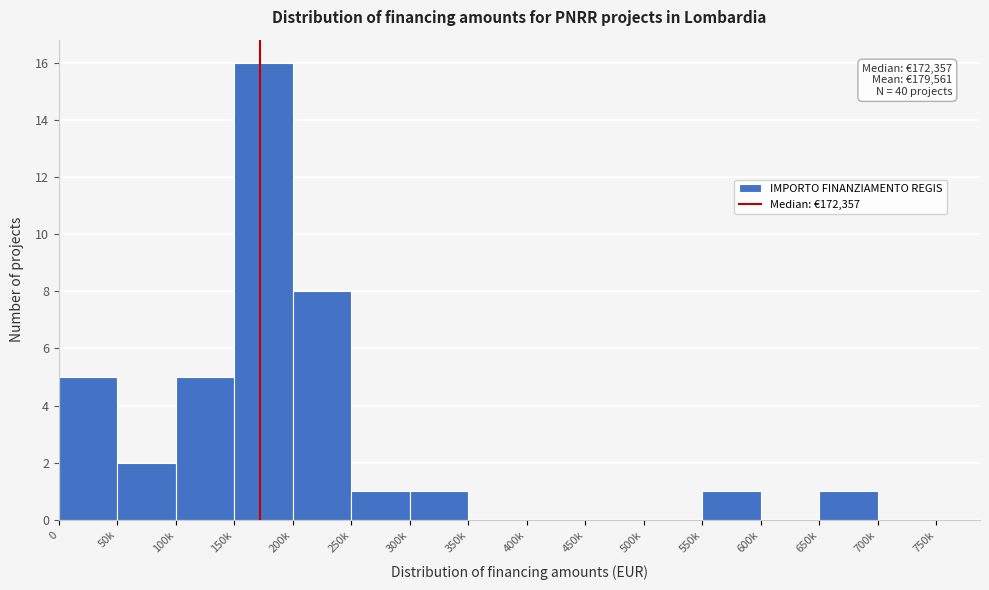

Reading left to right, list all the values displayed in this chart.

0=5	50k=2	100k=5	150k=16	200k=8	250k=1	300k=1	350k=0	400k=0	450k=0	500k=0	550k=1	600k=0	650k=1	700k=0